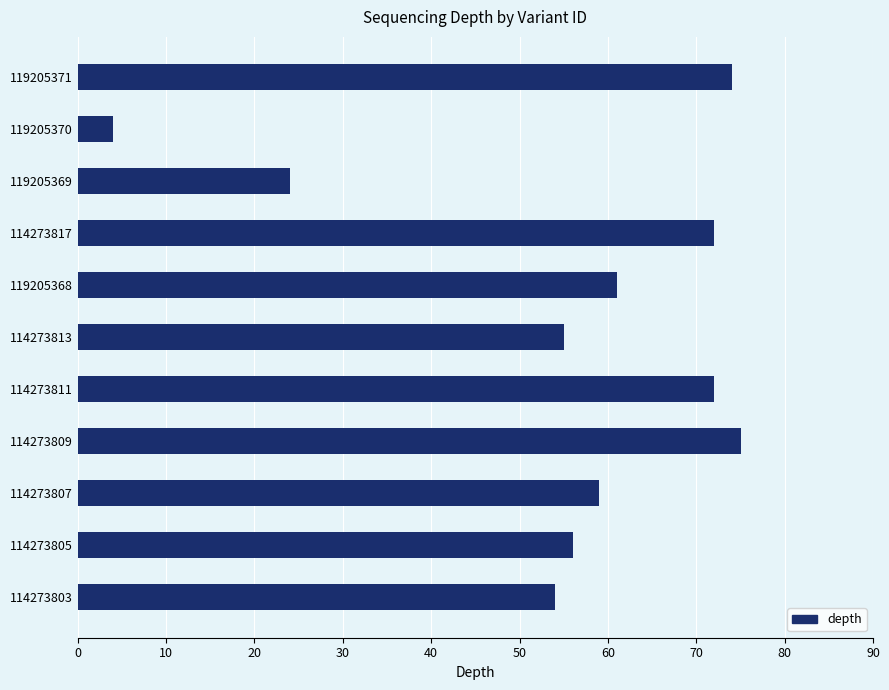

What is the average value?

55